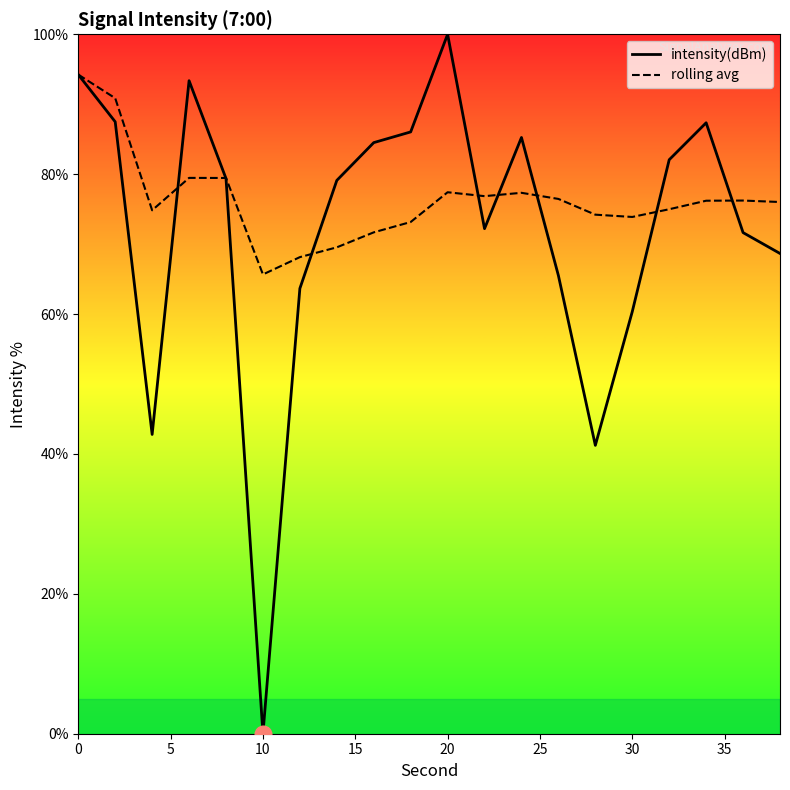

Rank the series by their maximum value, from highest to lowest.

intensity(dBm), rolling avg